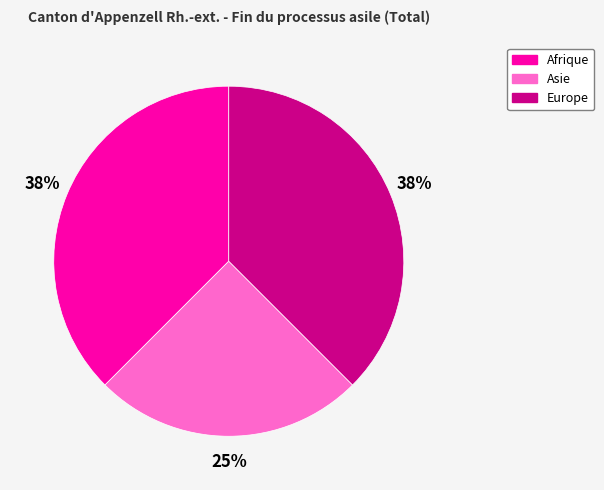

To the nearest percent, what portion does Asie represent?

25%